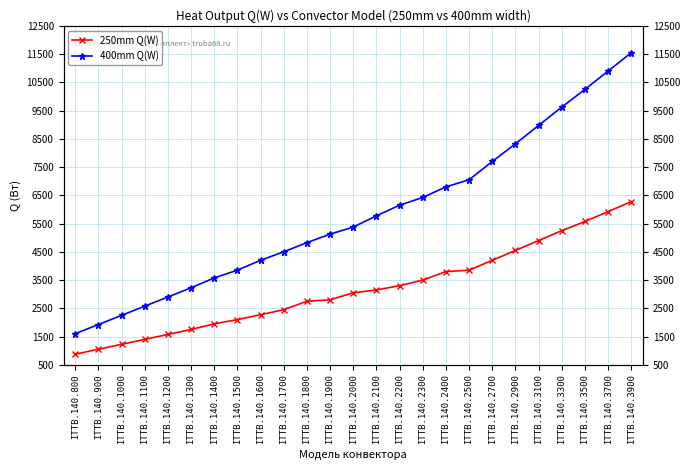

Reading left to right, what are all the values shown in this chart?

250mm Q(W): ITTB.140.800=875	ITTB.140.900=1050	ITTB.140.1000=1225	ITTB.140.1100=1400	ITTB.140.1200=1575	ITTB.140.1300=1750	ITTB.140.1400=1950	ITTB.140.1500=2100	ITTB.140.1600=2275	ITTB.140.1700=2450	ITTB.140.1800=2750	ITTB.140.1900=2800	ITTB.140.2000=3050	ITTB.140.2100=3150	ITTB.140.2200=3300	ITTB.140.2300=3500	ITTB.140.2400=3800	ITTB.140.2500=3850	ITTB.140.2700=4200	ITTB.140.2900=4550	ITTB.140.3100=4900	ITTB.140.3300=5250	ITTB.140.3500=5575	ITTB.140.3700=5925	ITTB.140.3900=6275
400mm Q(W): ITTB.140.800=1600	ITTB.140.900=1925	ITTB.140.1000=2250	ITTB.140.1100=2575	ITTB.140.1200=2900	ITTB.140.1300=3225	ITTB.140.1400=3575	ITTB.140.1500=3850	ITTB.140.1600=4200	ITTB.140.1700=4500	ITTB.140.1800=4825	ITTB.140.1900=5125	ITTB.140.2000=5375	ITTB.140.2100=5775	ITTB.140.2200=6150	ITTB.140.2300=6425	ITTB.140.2400=6800	ITTB.140.2500=7050	ITTB.140.2700=7700	ITTB.140.2900=8325	ITTB.140.3100=8975	ITTB.140.3300=9625	ITTB.140.3500=10250	ITTB.140.3700=10900	ITTB.140.3900=11550